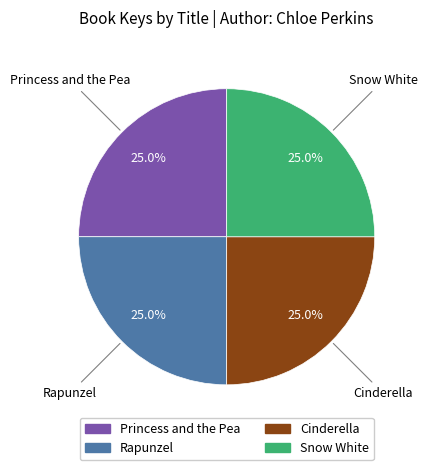

True or false: Princess and the Pea accounts for 25% of the total.

True